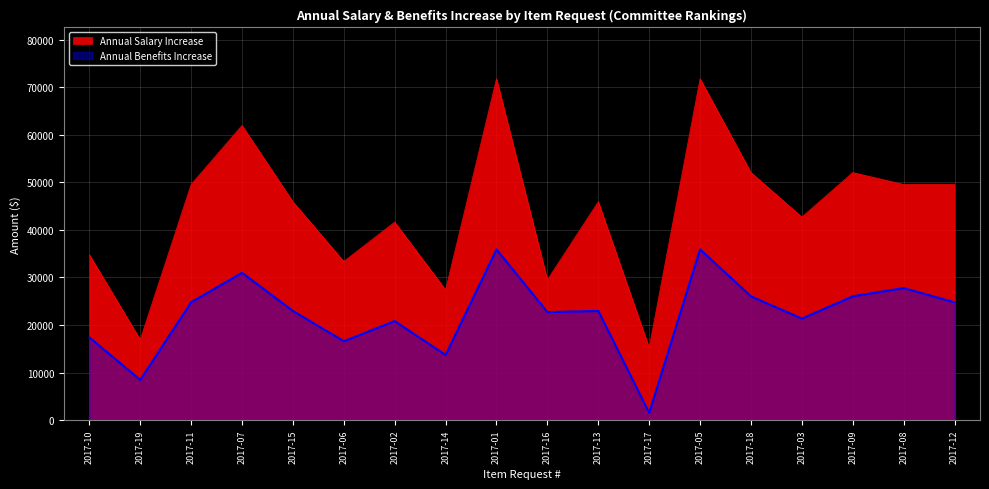

True or false: Annual Salary Increase has more than 0 interior local peaks.

True